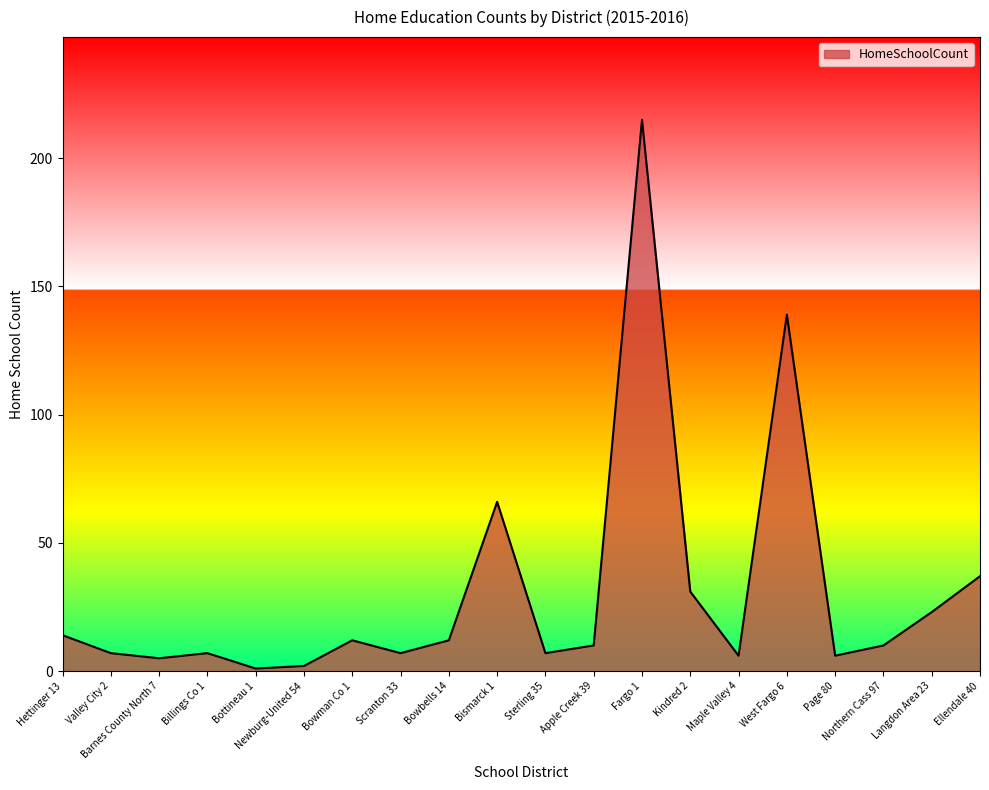

What position from the left is Northern Cass 97?

18